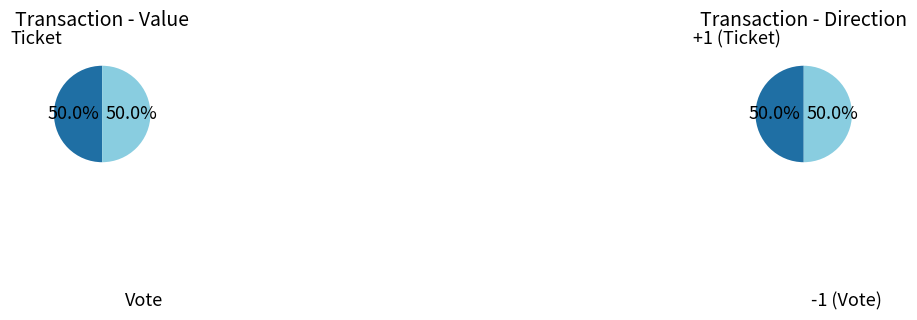

To the nearest percent, what is the average slice percentage?

50%